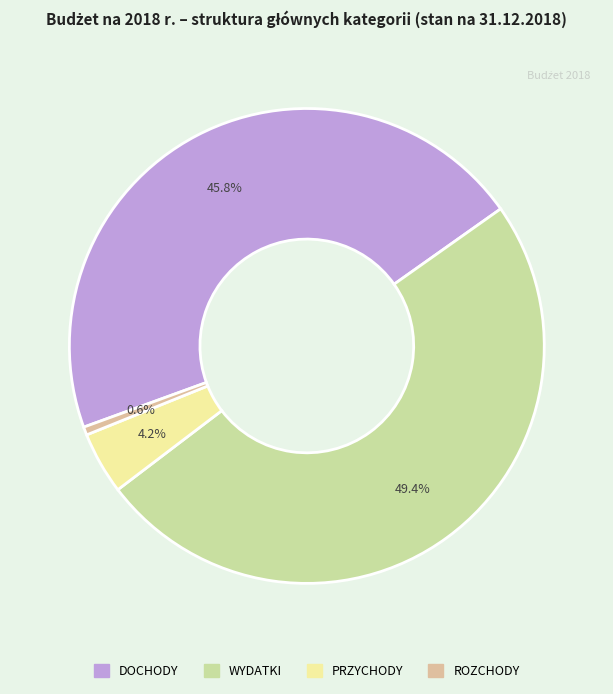

What percentage is NOT represented by PRZYCHODY?

95.8%